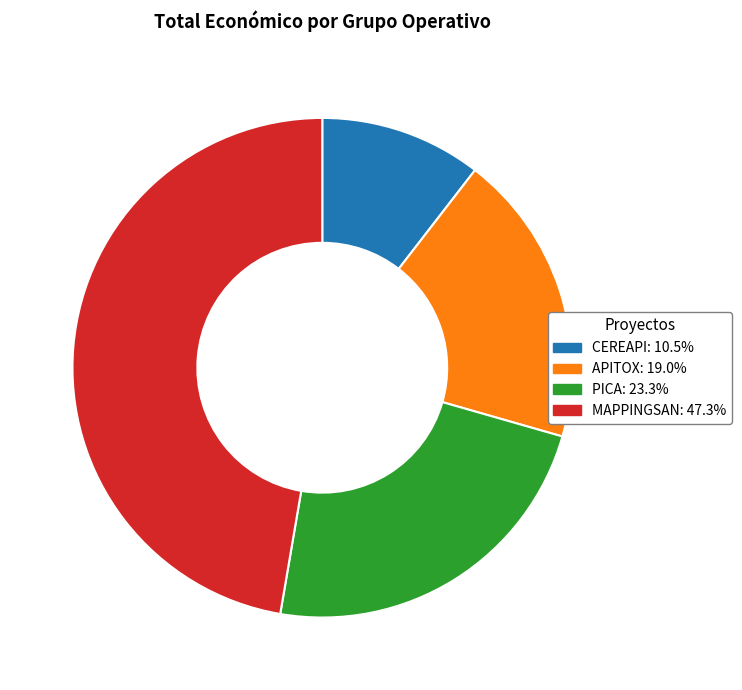

True or false: MAPPINGSAN accounts for 34% of the total.

False